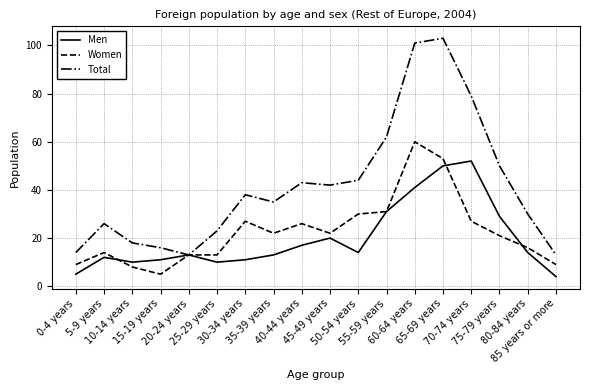

Is the value of Women at 45-49 years greater than the value of Total at 5-9 years?

No